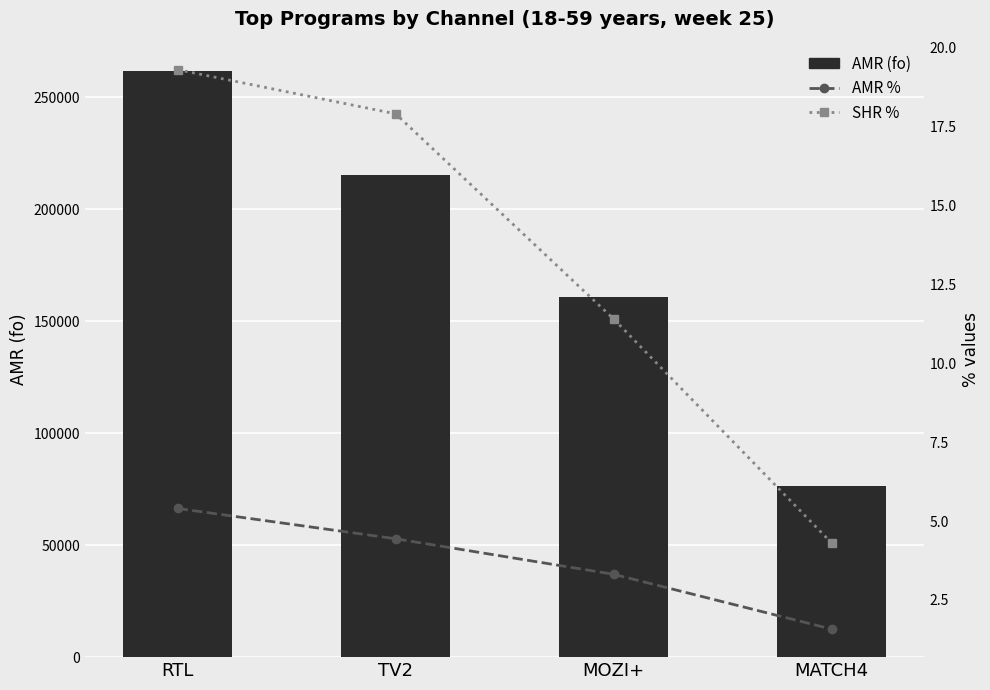

What is the sum of all AMR % values?

14.7